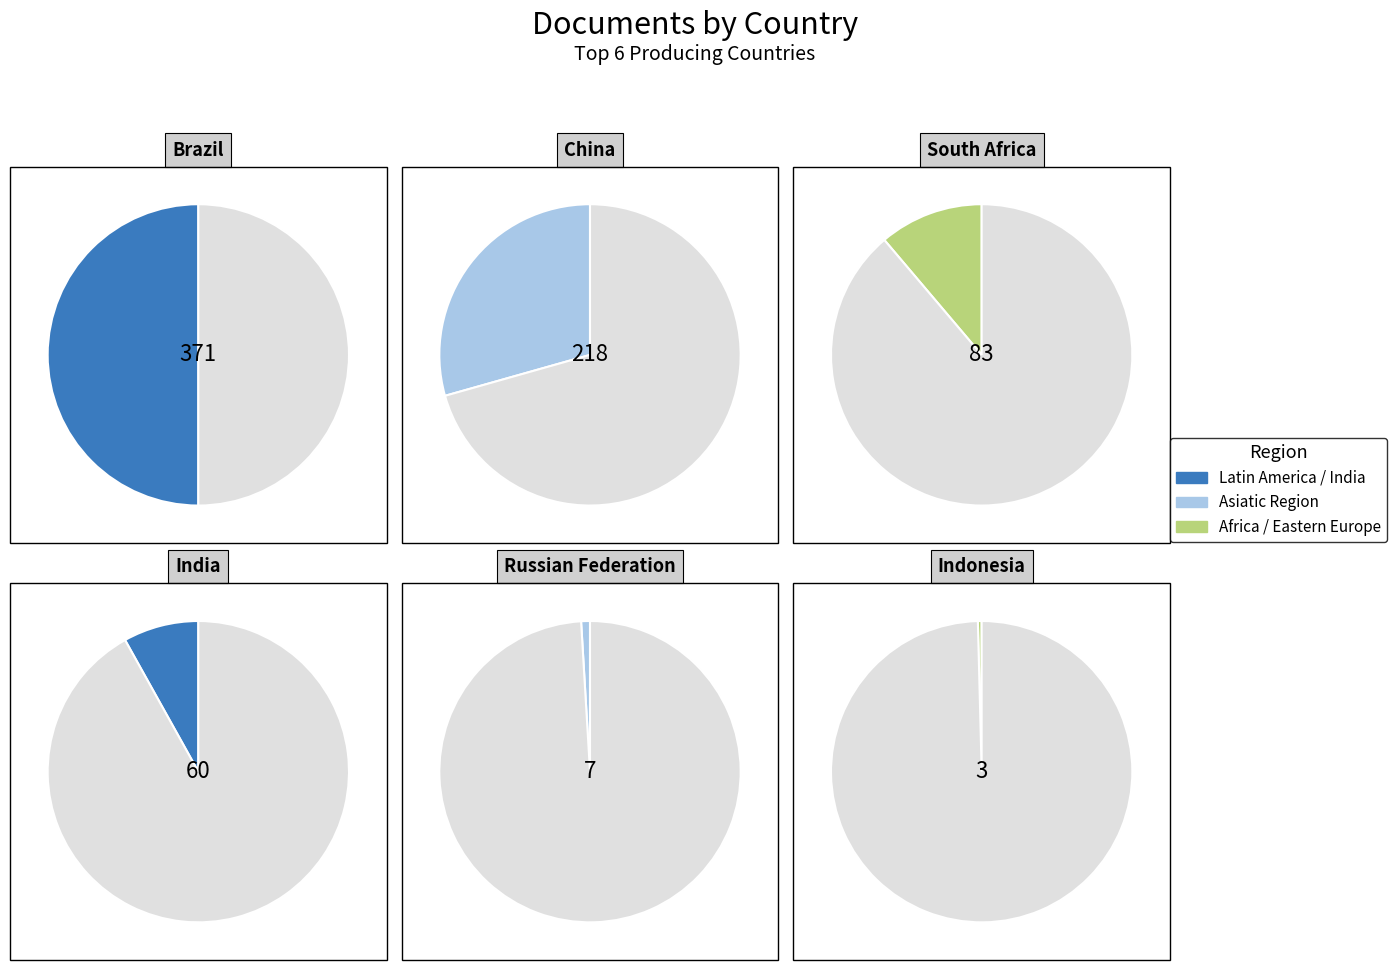

Does Brazil represent more than half of the total?

No